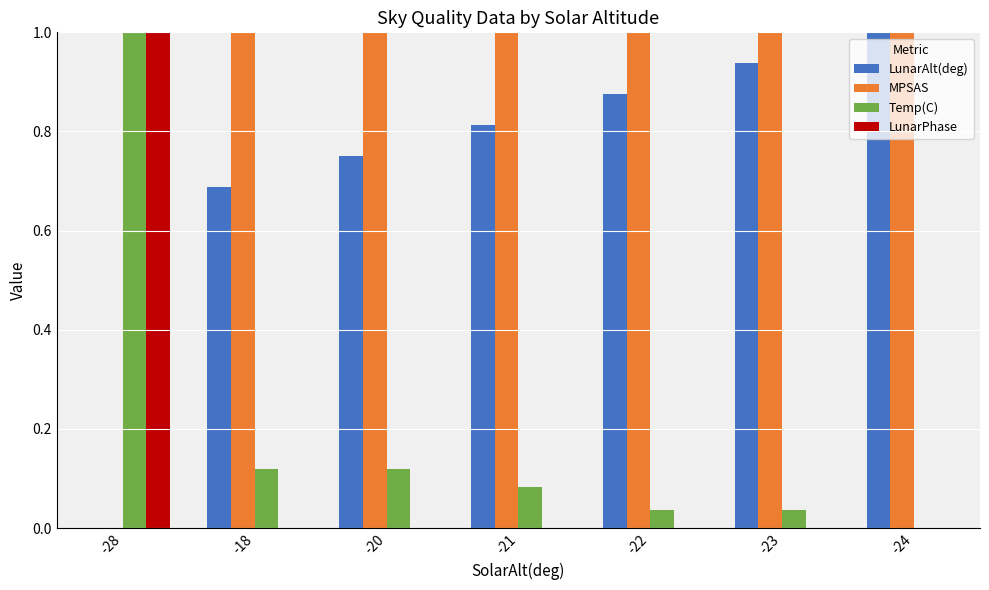

The MPSAS series shows 1.0 at -24. True or false?

True